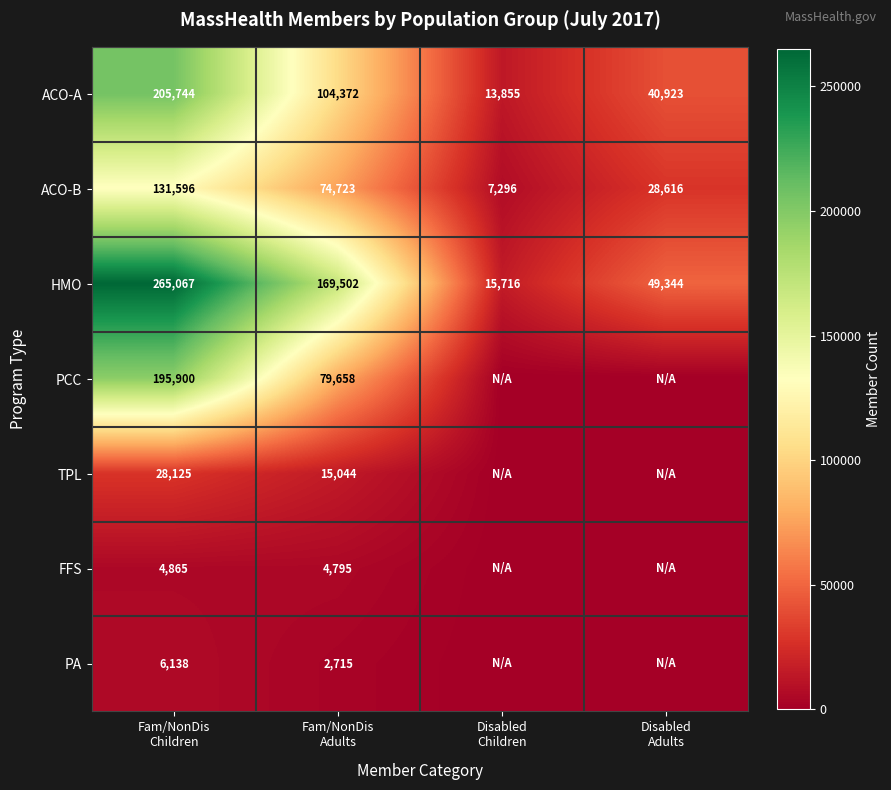

What is the difference between the maximum and minimum values in the HMO series?

249351